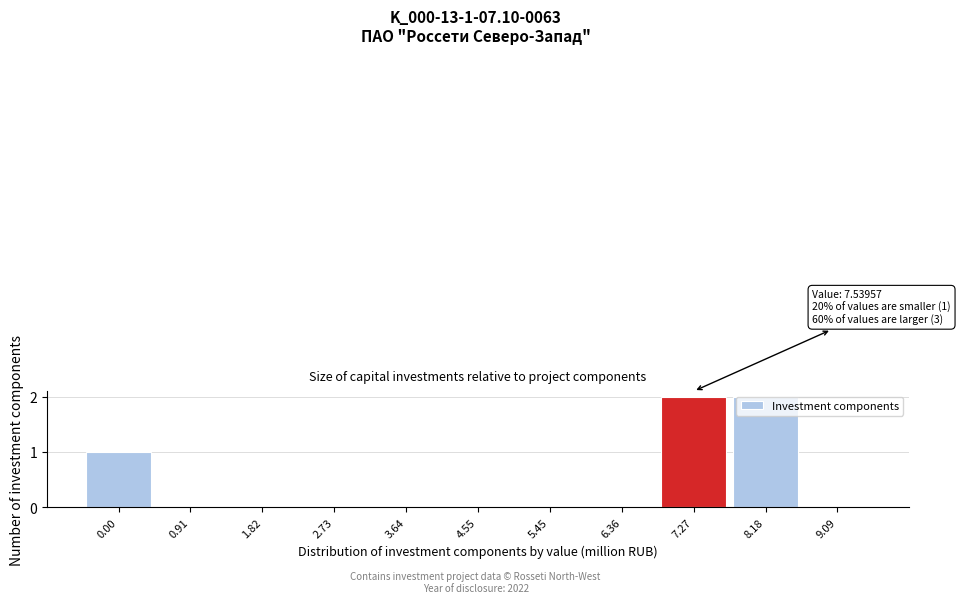

Reading left to right, what are all the values shown in this chart?

0.00=1	0.91=0	1.82=0	2.73=0	3.64=0	4.55=0	5.45=0	6.36=0	7.27=2	8.18=2	9.09=0